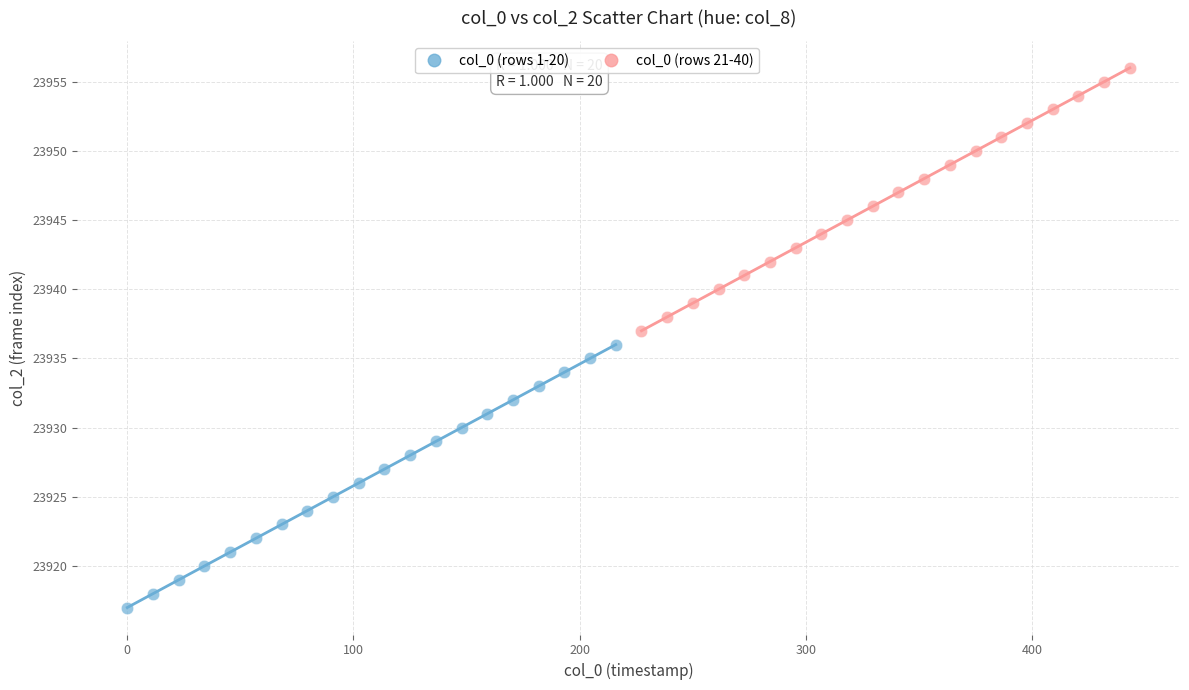

What are all the series names shown in the legend?

col_0 (rows 1-20), col_0 (rows 21-40)